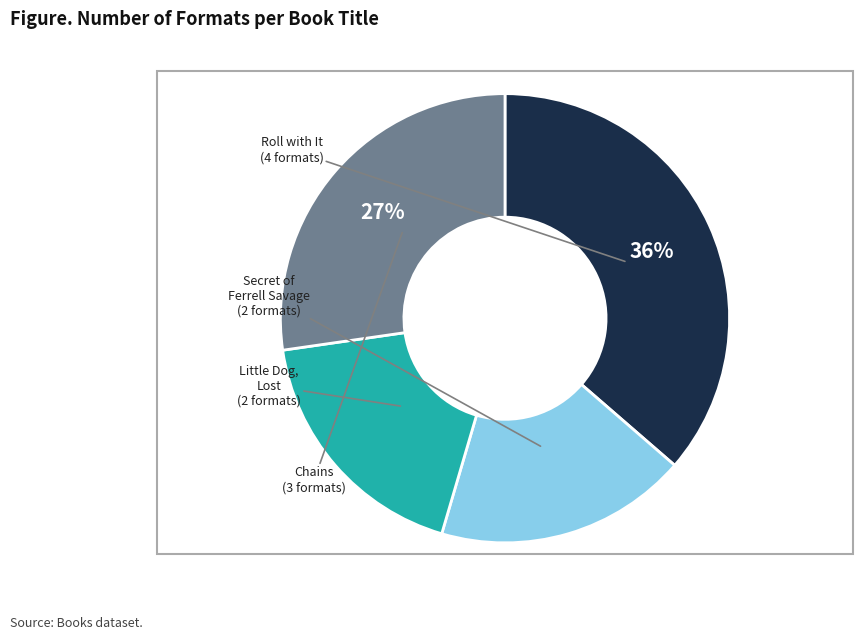

Is there a majority slice in this chart?

No